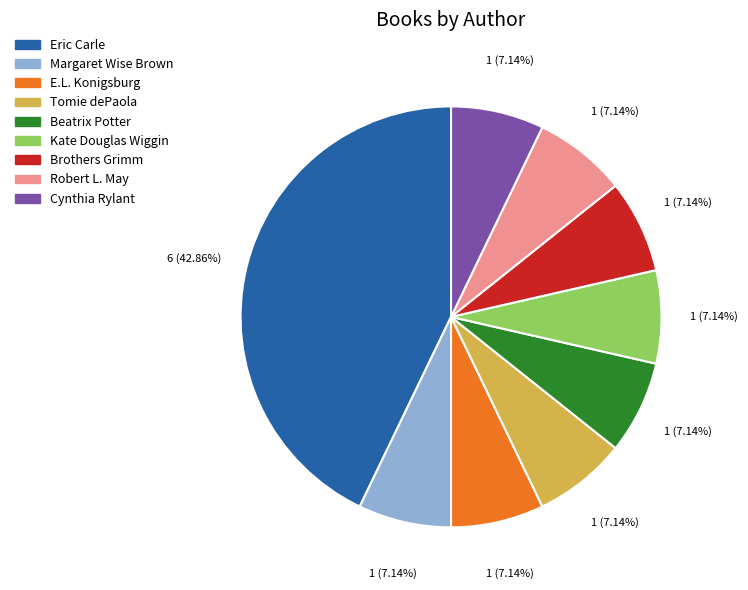

Is it true that Robert L. May is 7% of the pie?

True